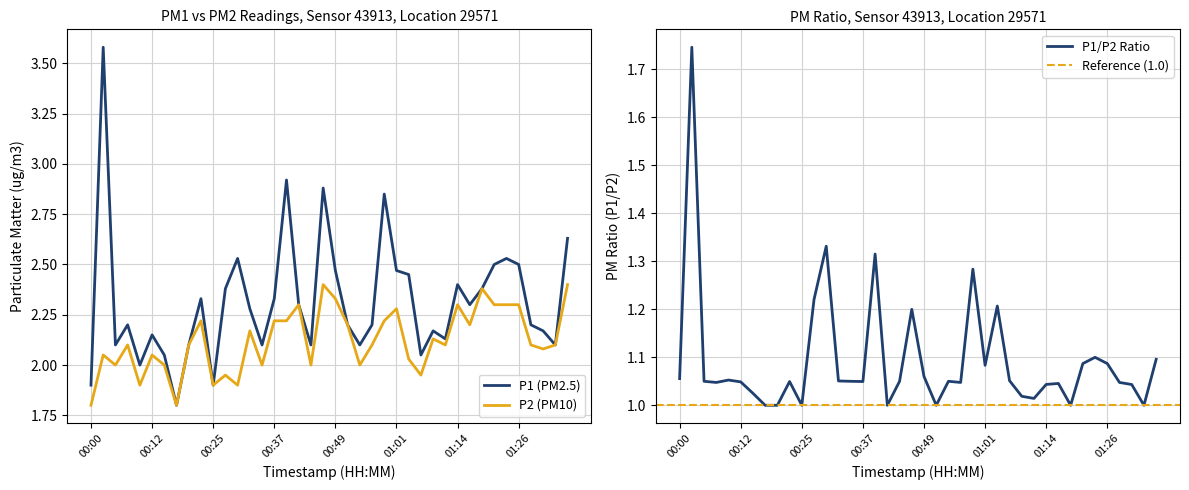

True or false: P2 and P1 cross at least once.

False